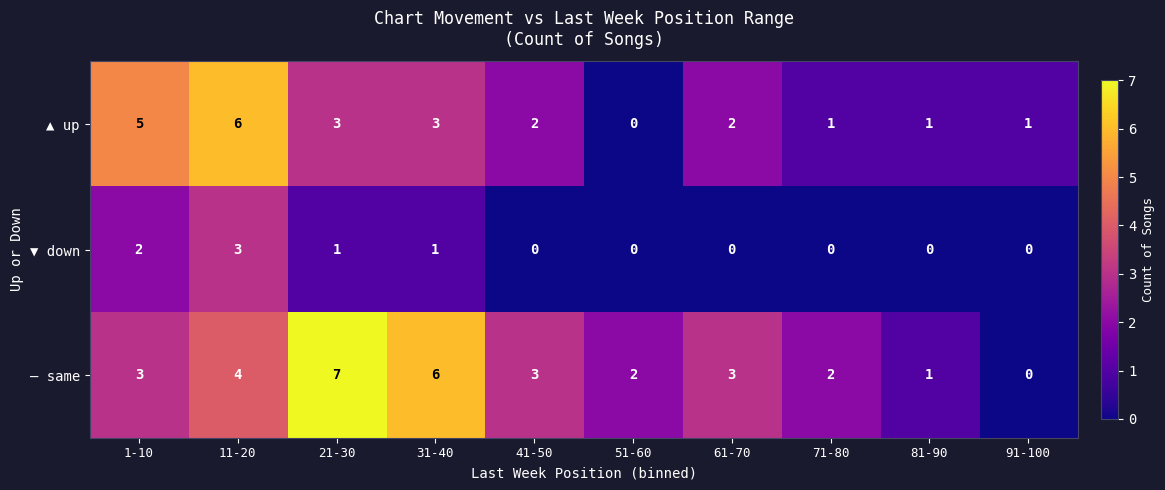

Is it true that — same equals -4 at 91-100?

False